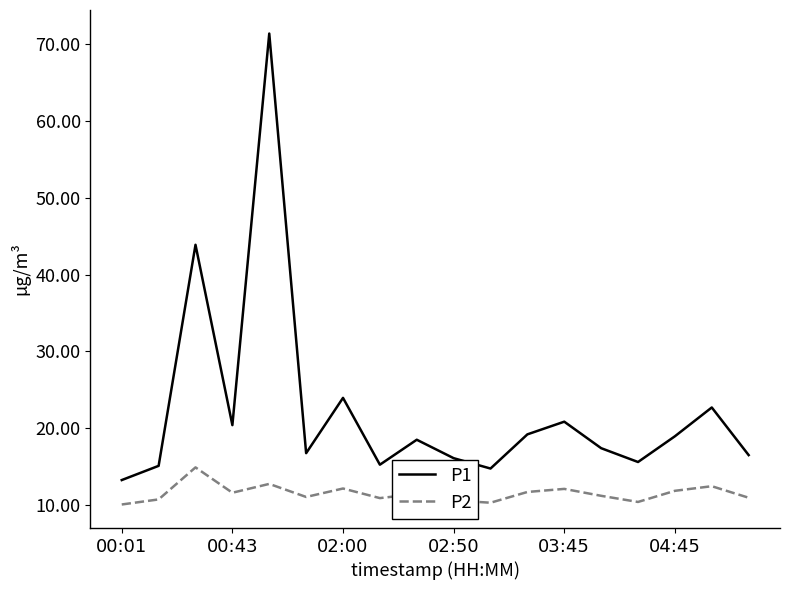

What is the difference between the maximum and minimum values in the P1 series?

58.1